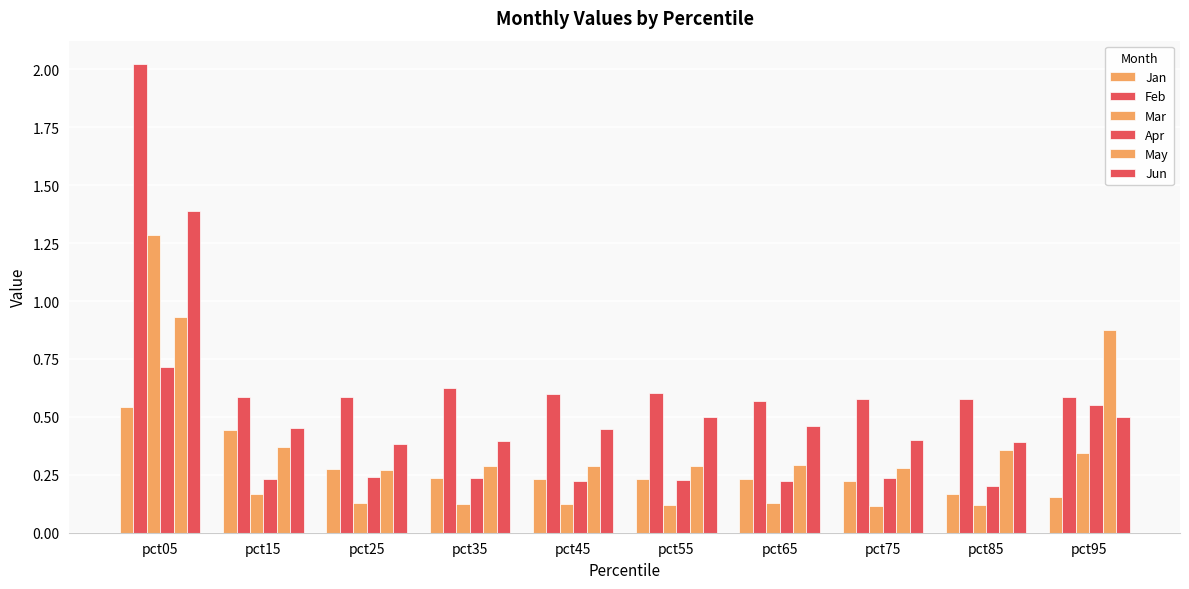

True or false: Mar has a value of 0.1 at pct25.

True